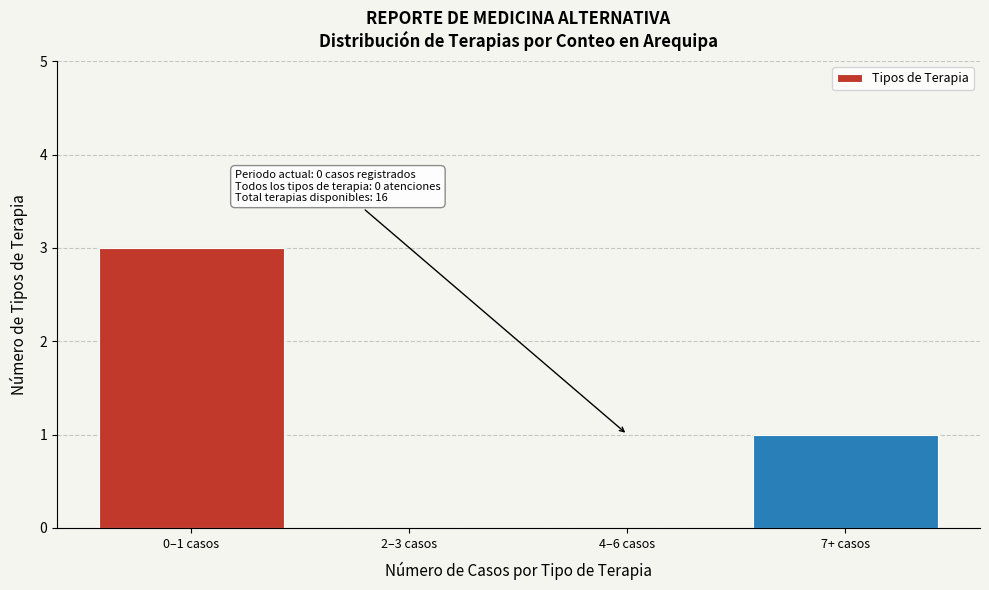

Reading left to right, transcribe all the data shown in this chart.

0–1 casos=3	2–3 casos=0	4–6 casos=0	7+ casos=1